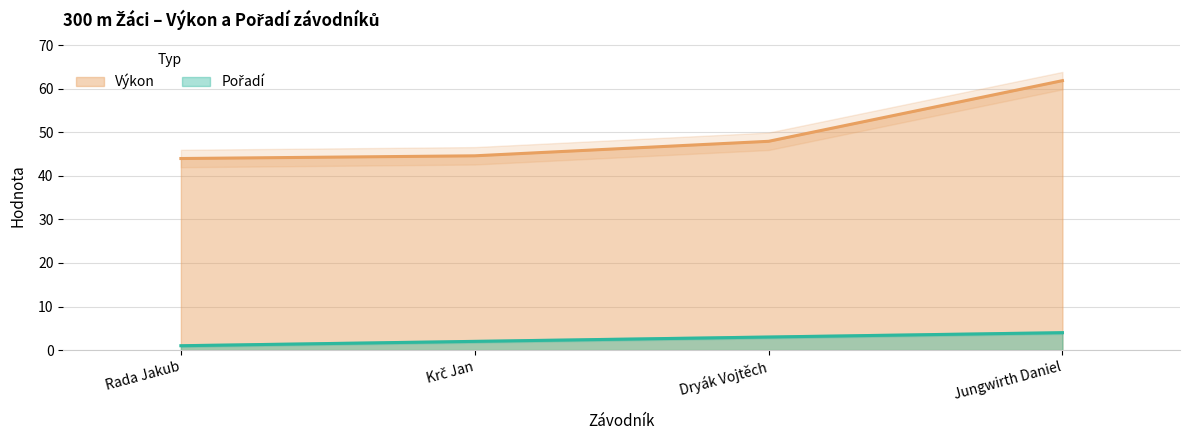

List the series in order of their overall mean, lowest first.

Pořadí, Výkon